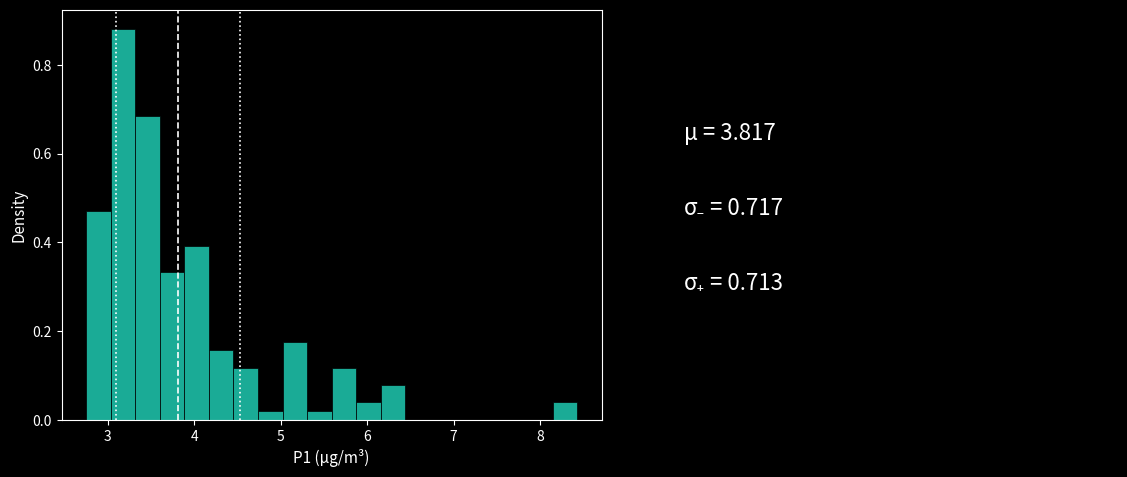

Read against the x-axis, roughly where is the centre of the tallest bar?

3.2